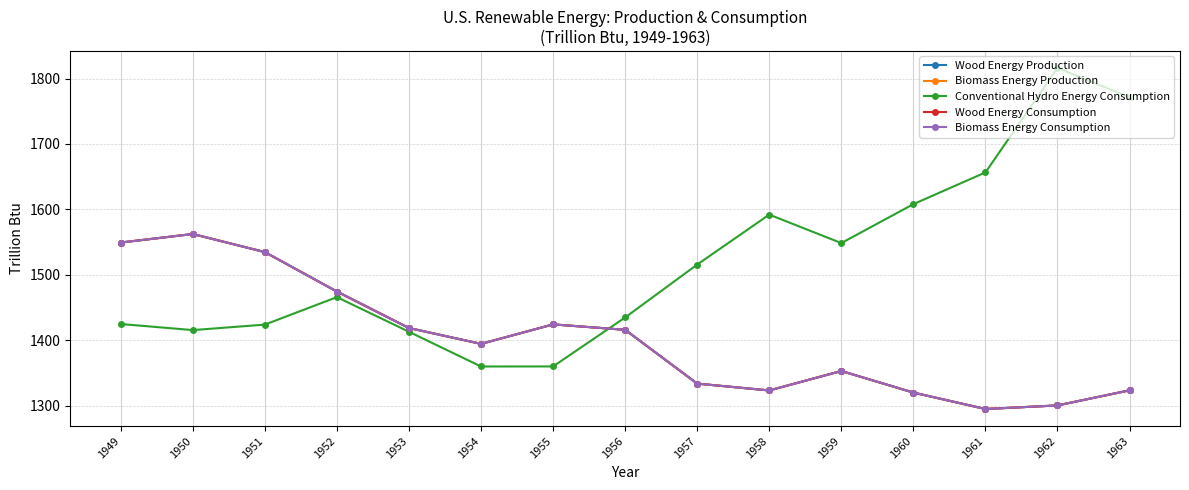

What is the total value across all series at 1961?

6835.5